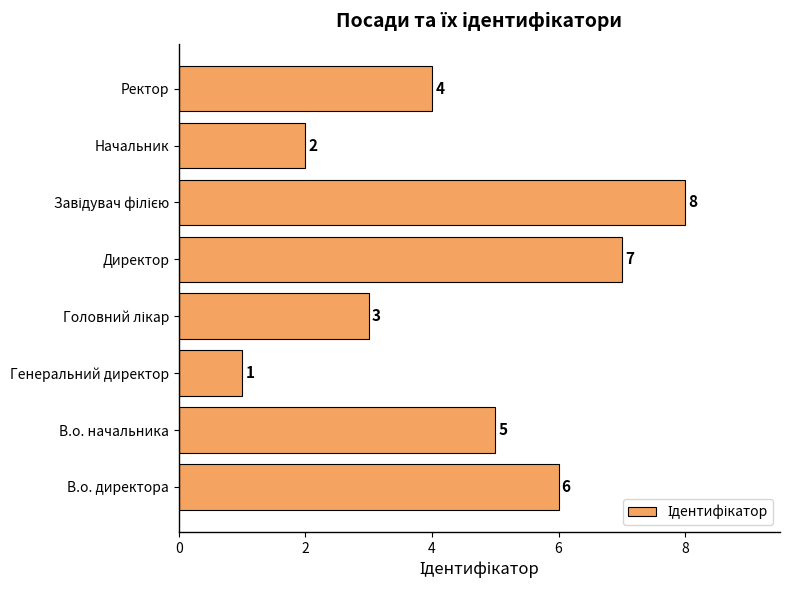

What is the sum of all values?

36